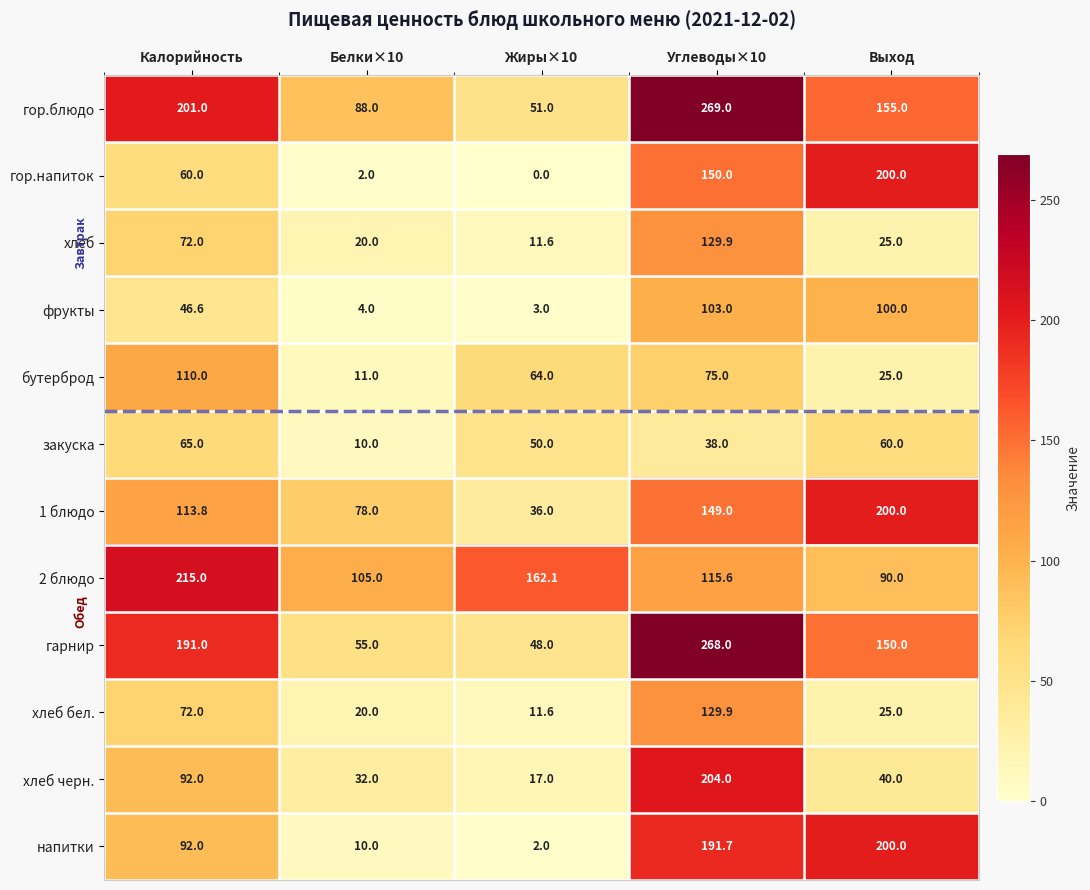

Rank the categories by гор.напиток value from highest to lowest.

Выход, Углеводы×10, Калорийность, Белки×10, Жиры×10